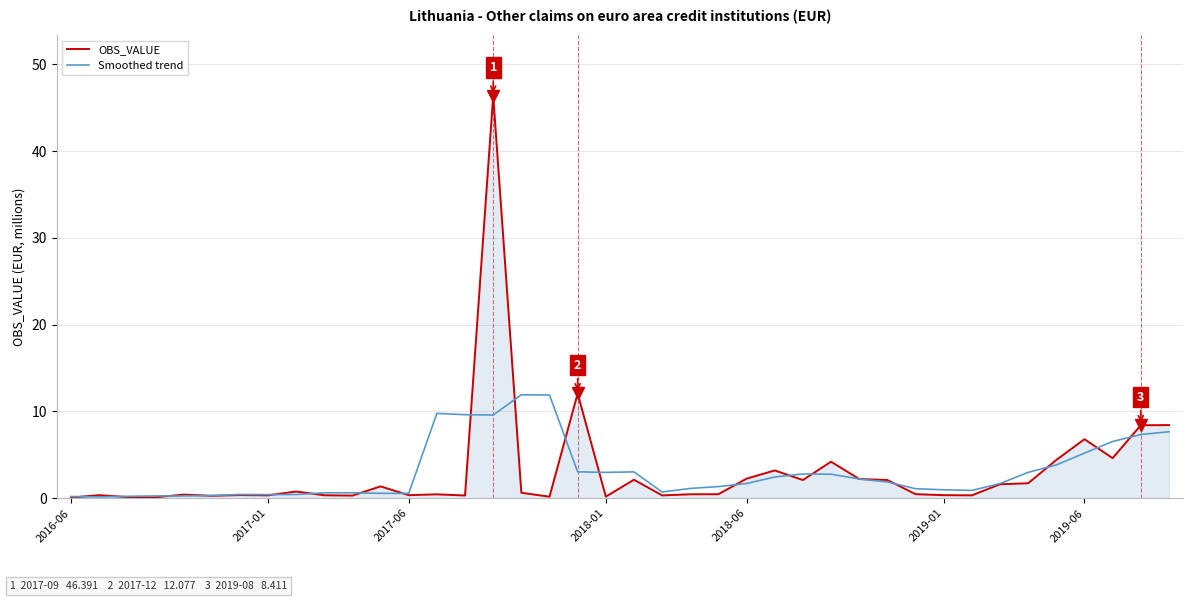

List the series in order of their peak value, lowest first.

Smoothed trend, OBS_VALUE